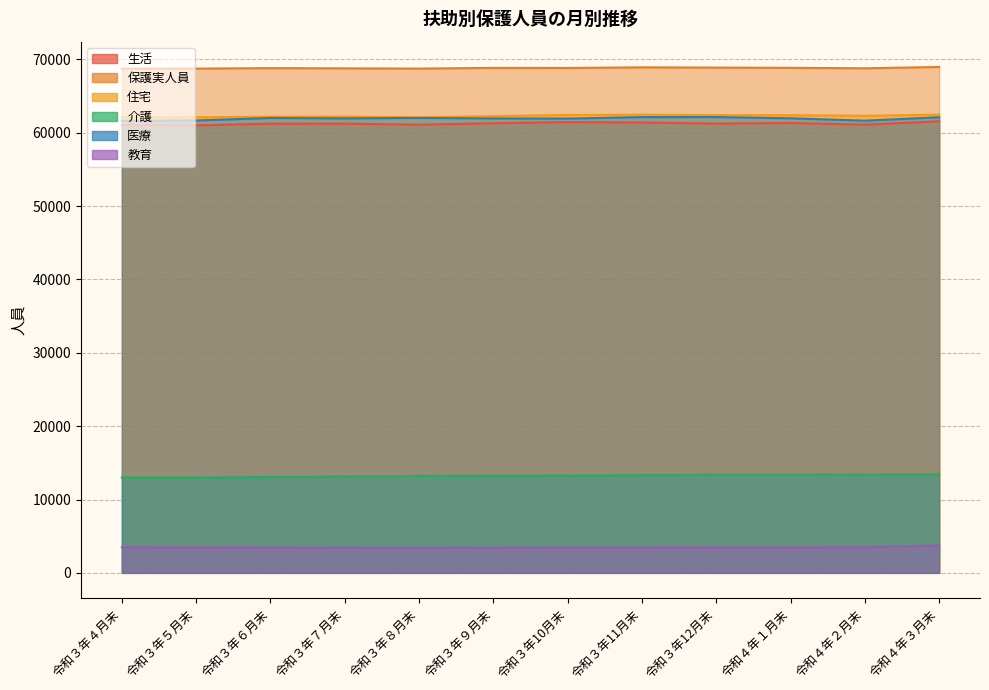

Where is 住宅 nearest to the value 62288?

令和４年２月末